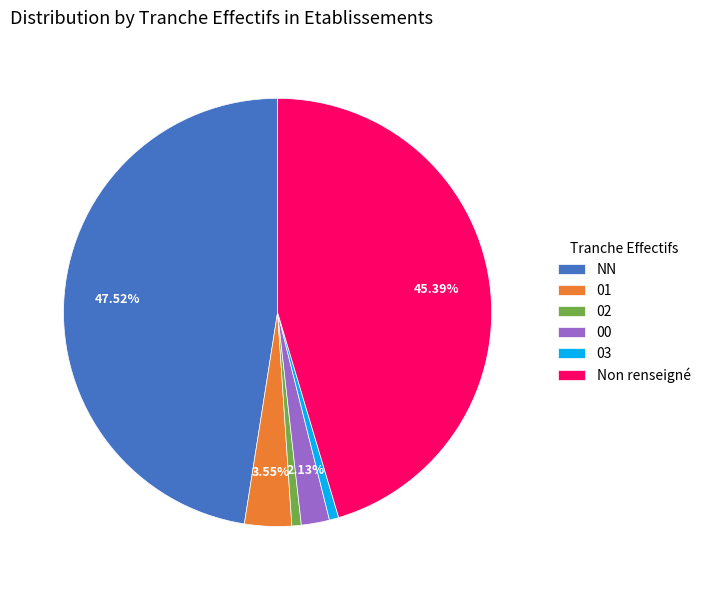

The 03 slice represents 6% of the pie. True or false?

False